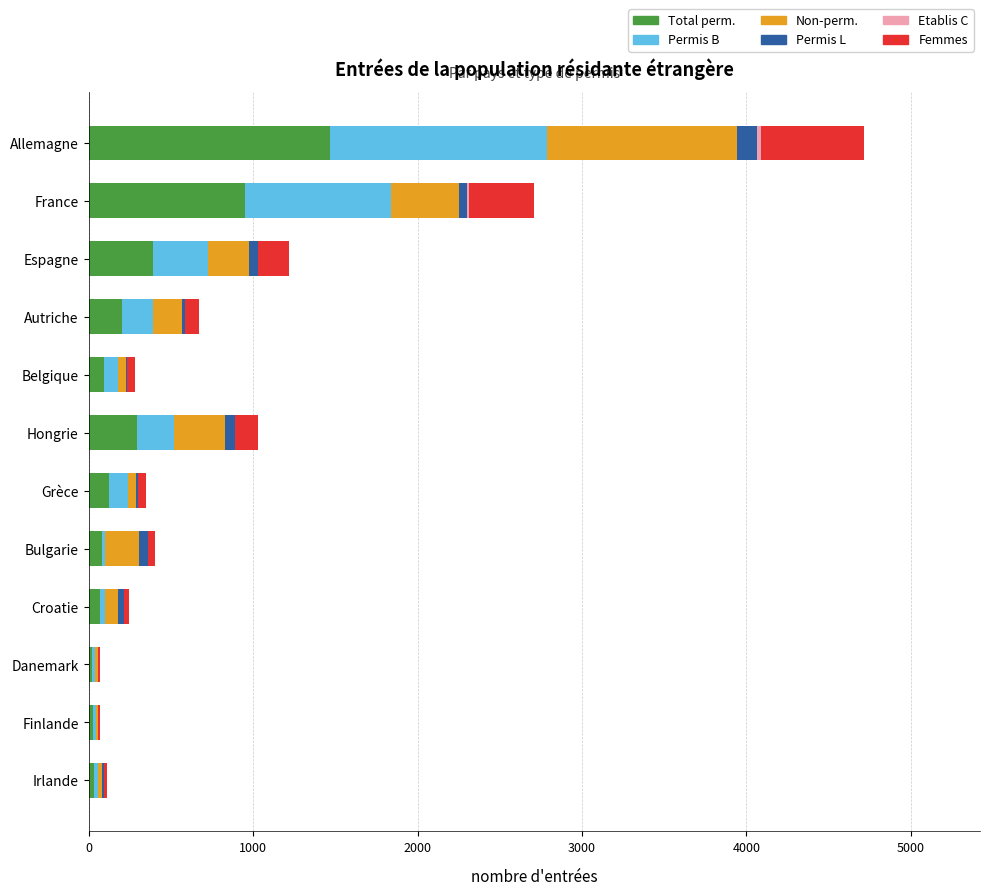

At which category is the sum across all series the highest?

Allemagne